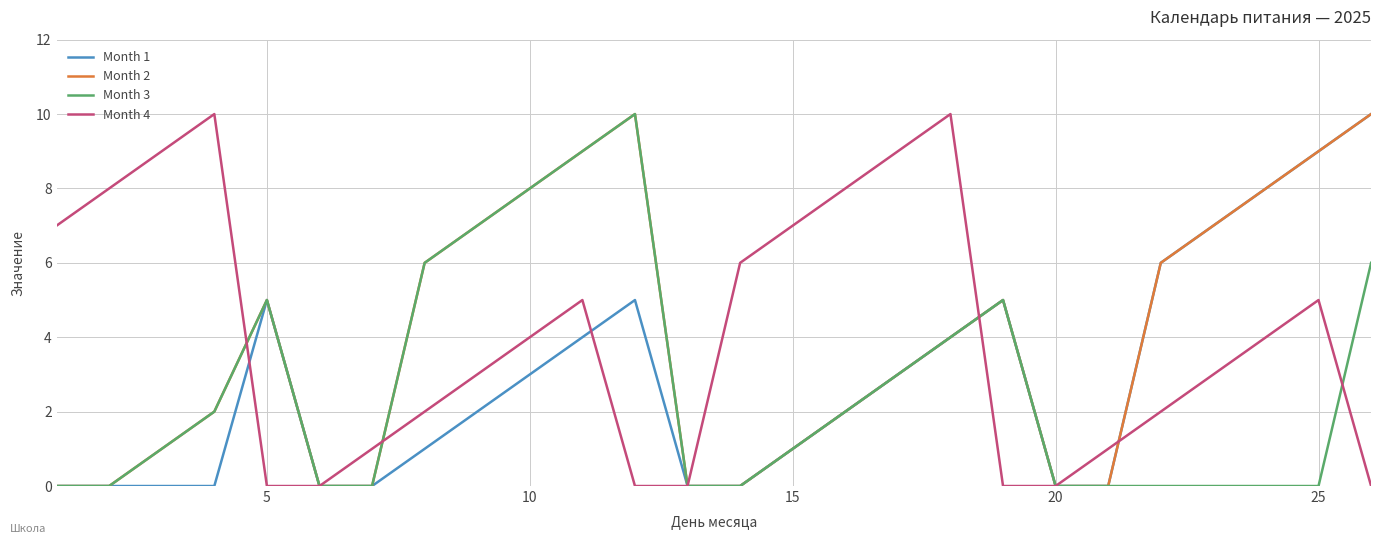

What is the average value of the Month 3 series?

3